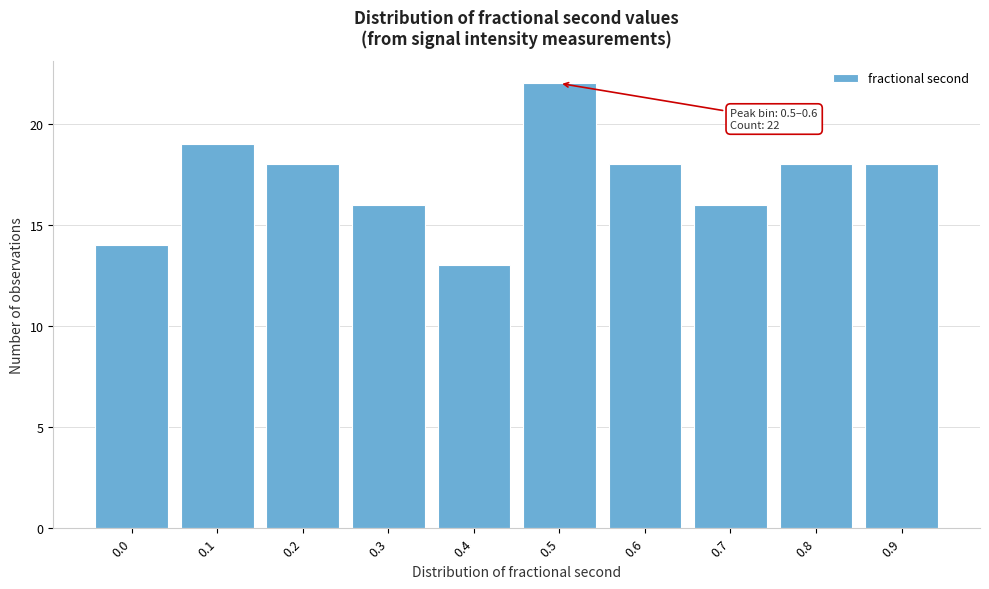

Reading left to right, extract all data points from this chart.

14	19	18	16	13	22	18	16	18	18